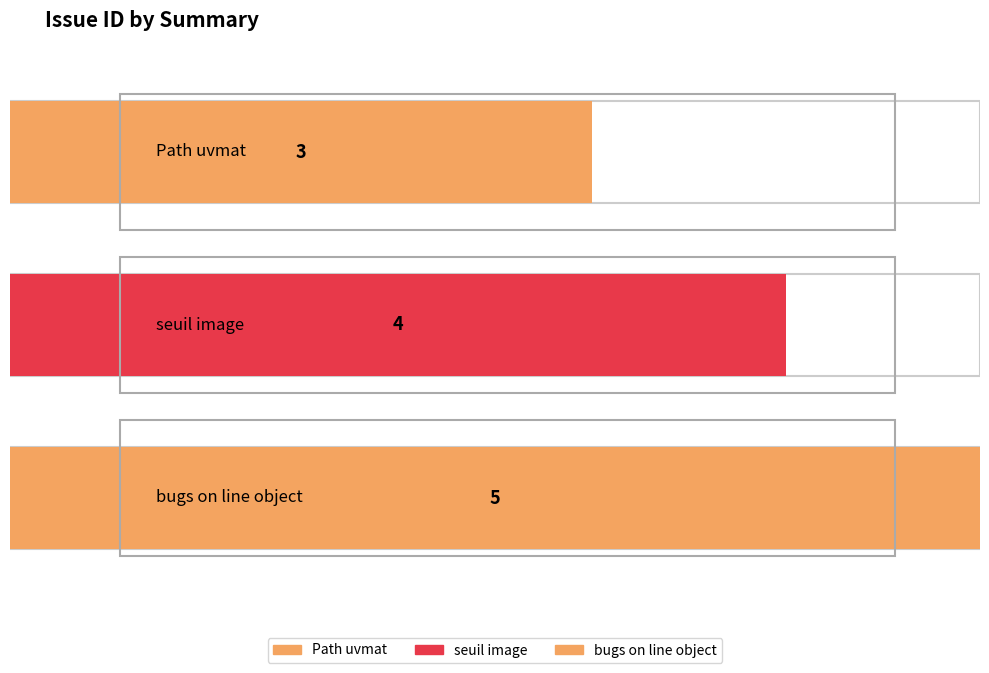

What is the minimum value shown in the chart?

3